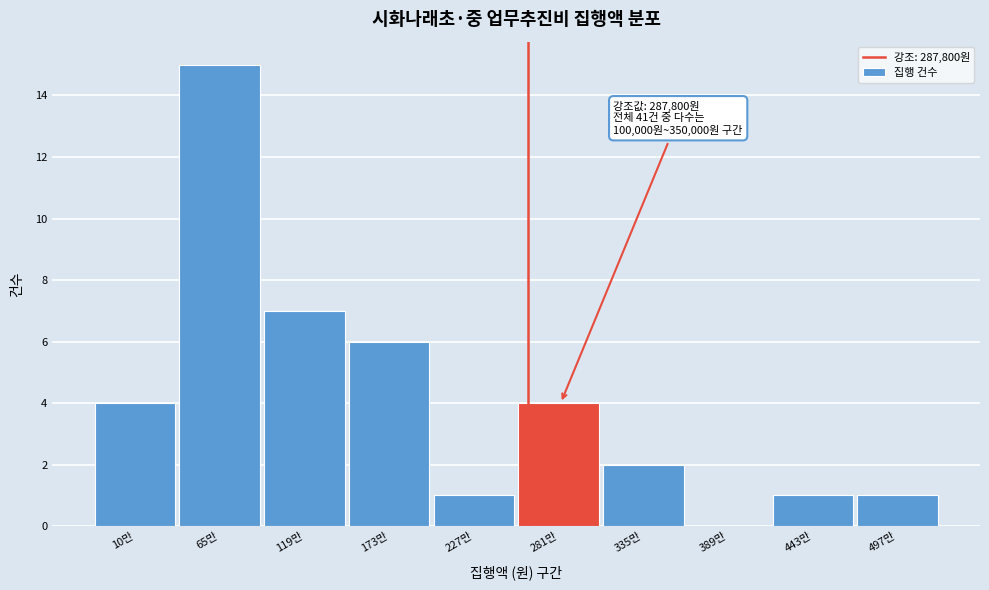

Reading left to right, list all the values displayed in this chart.

10만=4	65만=15	119만=7	173만=6	227만=1	281만=4	335만=2	389만=0	443만=1	497만=1